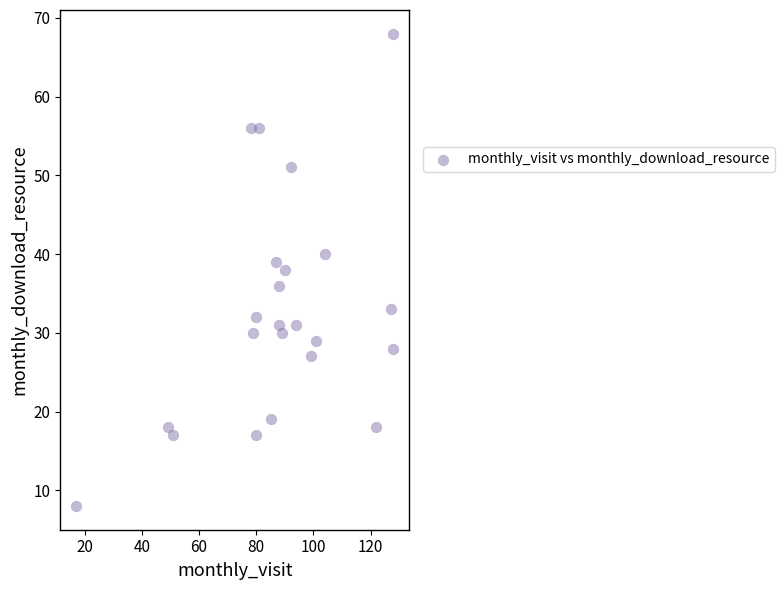

What is the range of Y values (max minus min)?

60